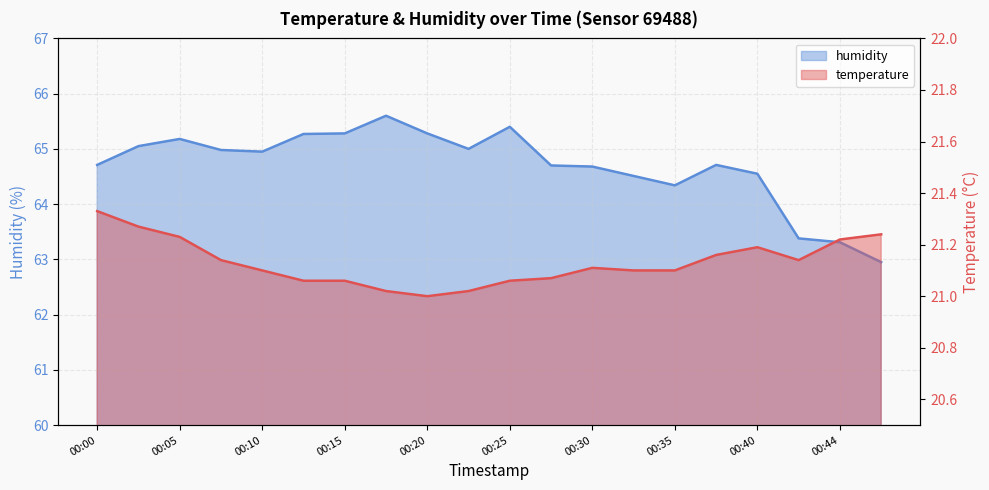

Which series has the largest total across all categories?

humidity